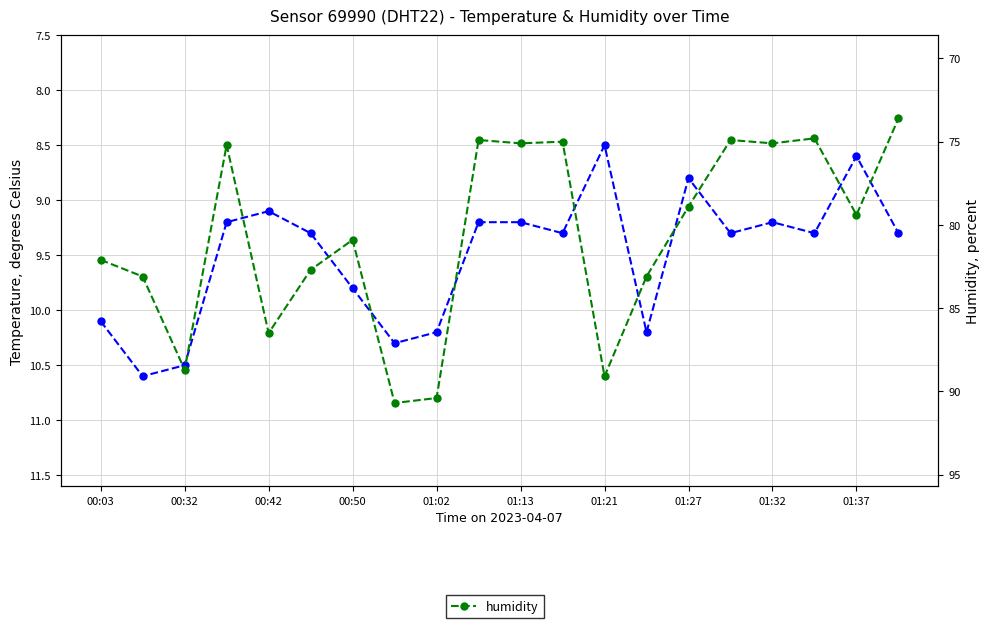

What is the lowest value of the humidity series?

73.6